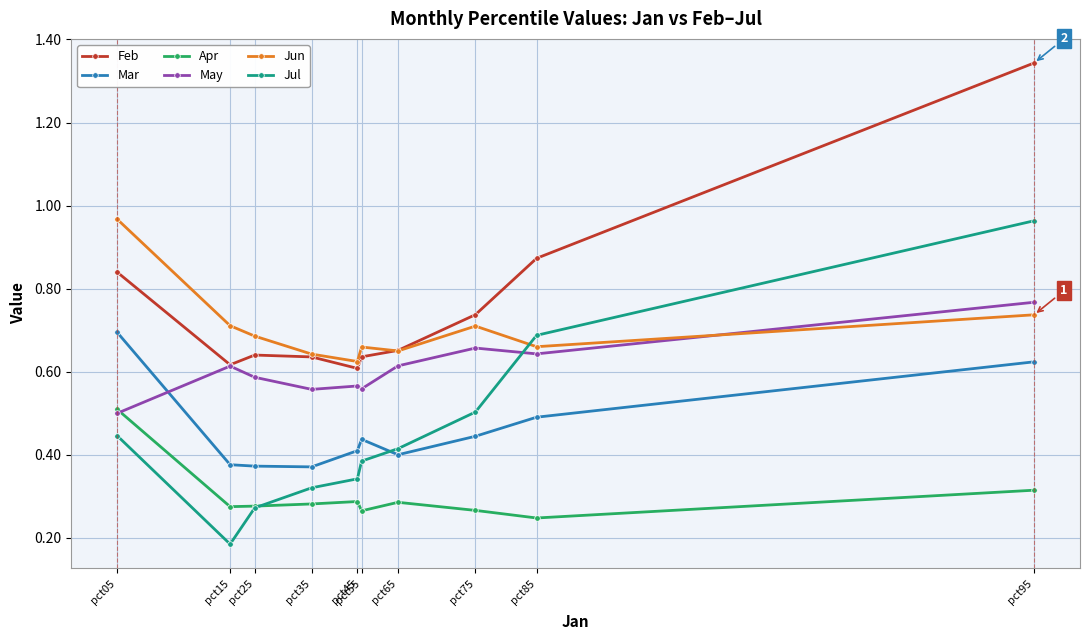

Which series ends up on top after the final intersection of Mar and May?

May